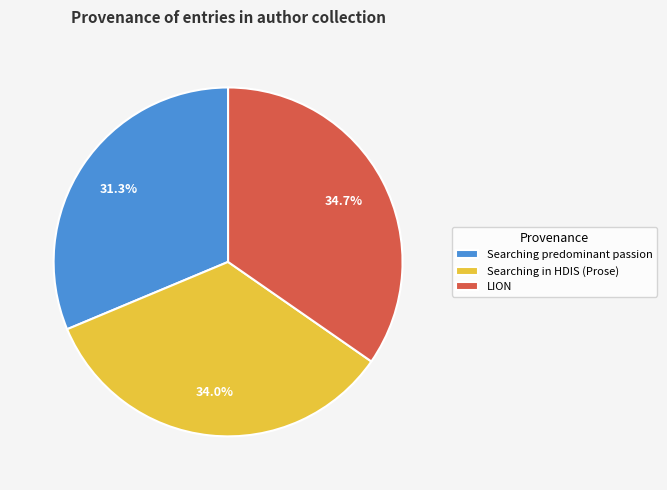

What is the largest slice in the pie chart?

LION